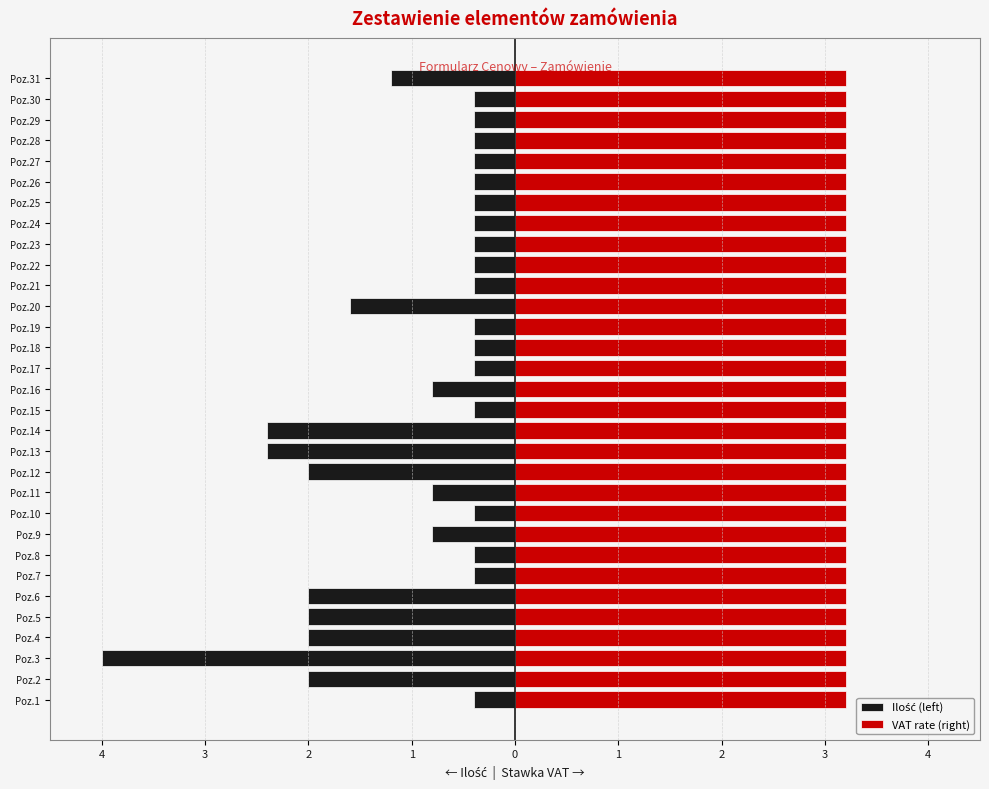

Which series has the largest total across all categories?

VAT rate (right)